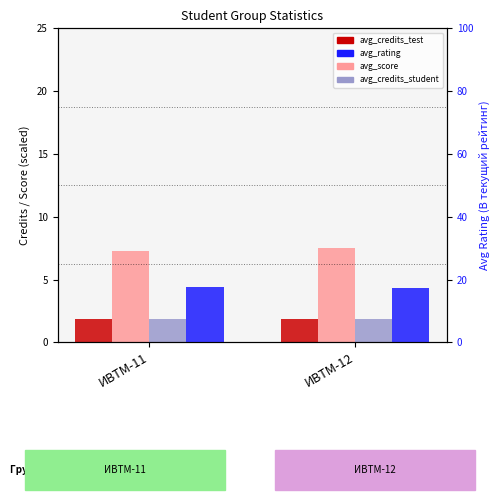

Does the chart contain stacked bars?

No